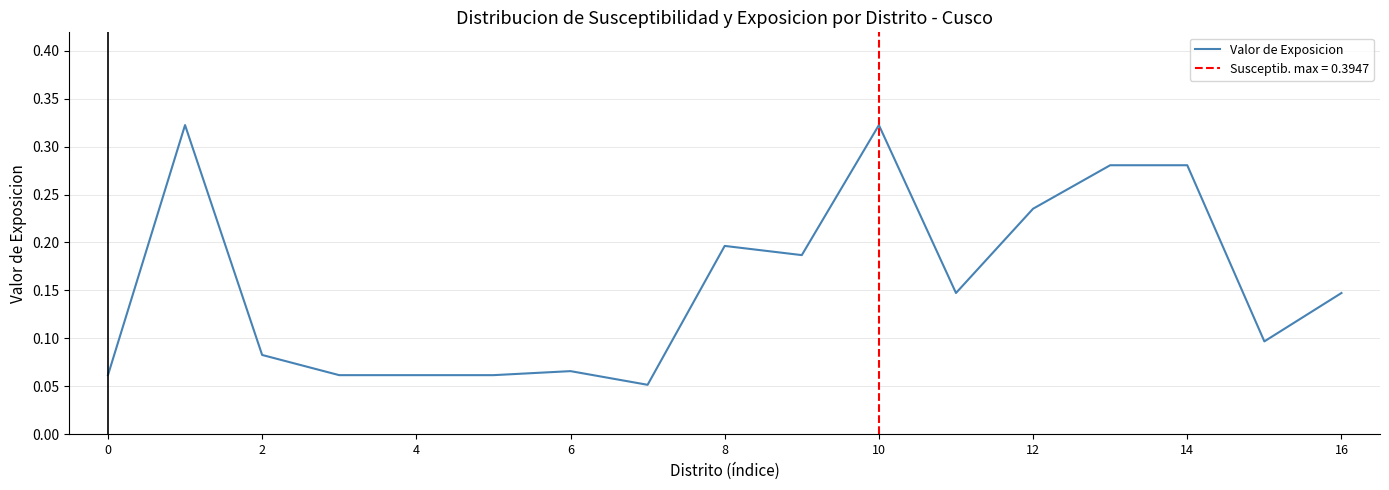

How many lines are shown in the chart?

1